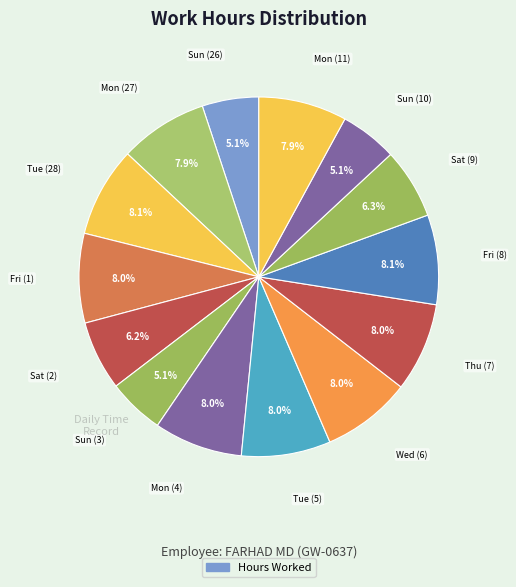

To the nearest percent, what is the difference between the largest and smallest slice percentages?

3%